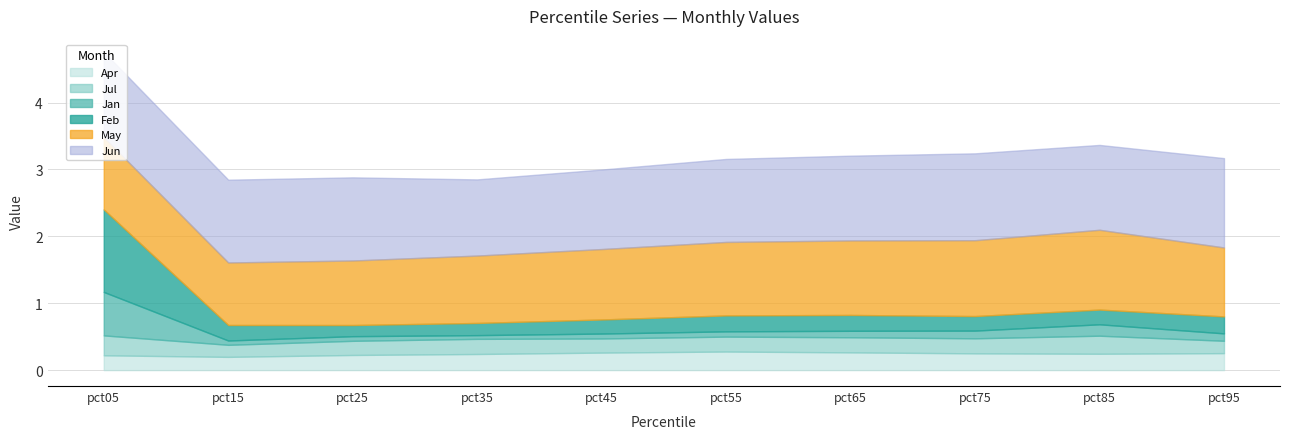

The May series shows 1.1 at pct55. True or false?

True